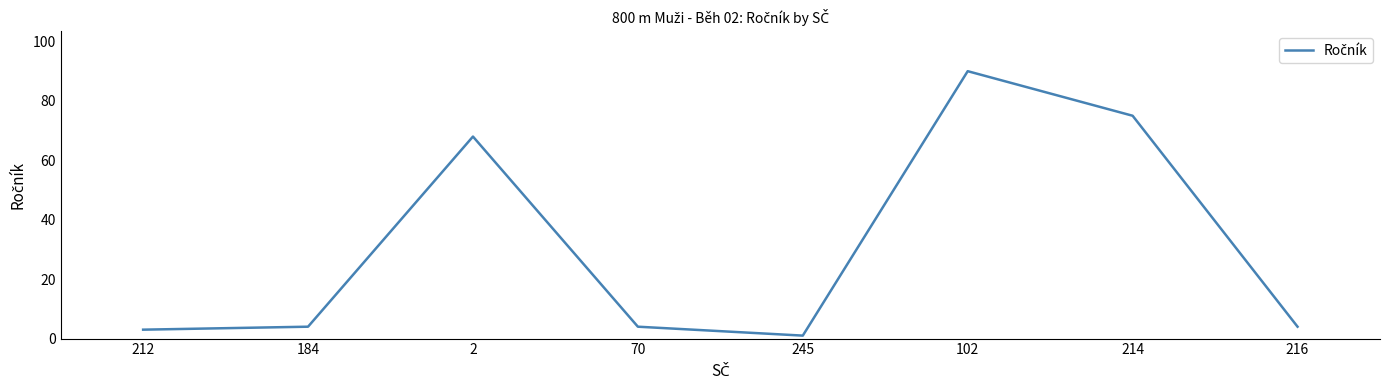

What is the sum of the values at 184 and 216?

8